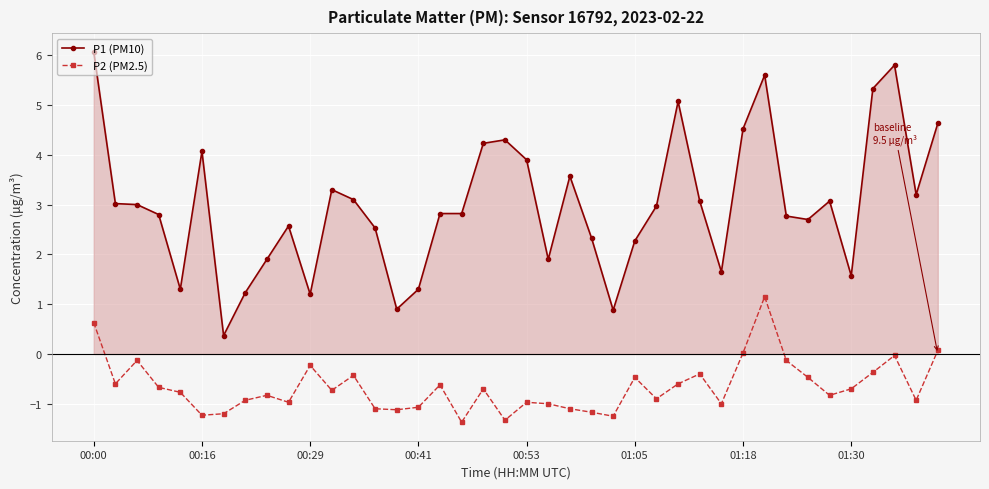

What is the greatest value displayed?

6.1